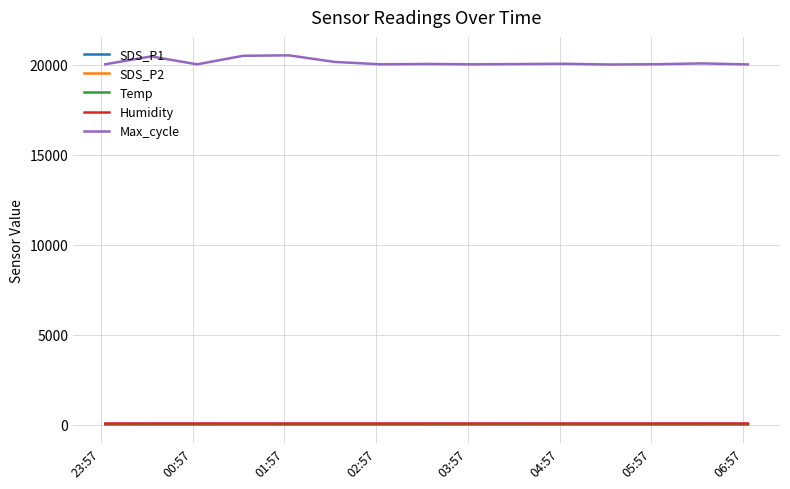

What is the average value of the Temp series?

12.2